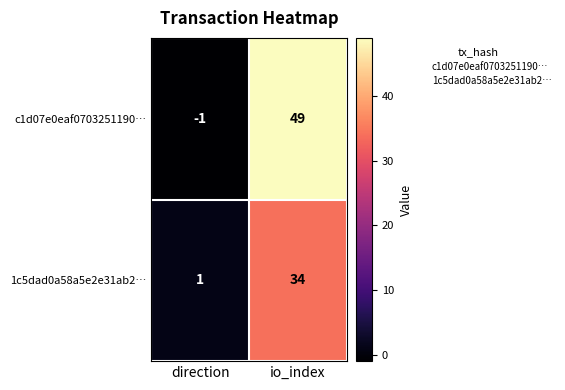

What is the difference between the highest and lowest values at io_index?

15